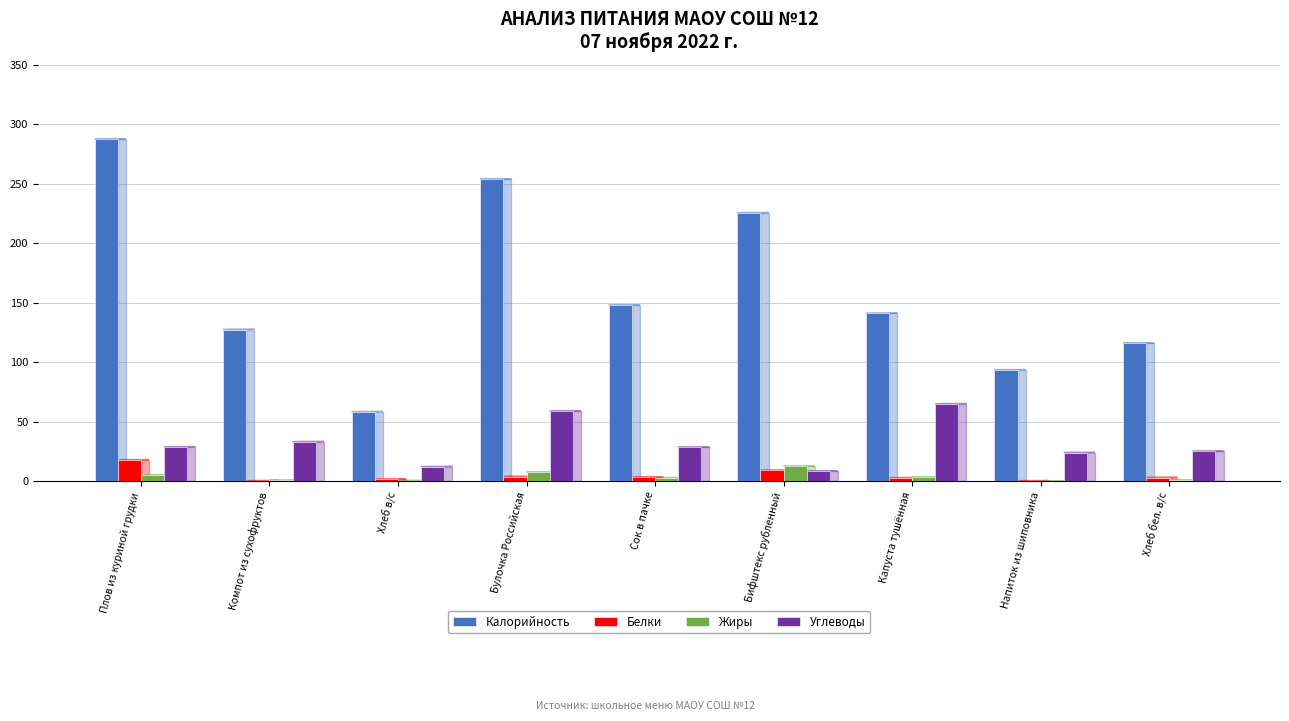

What is the total value across all series at Булочка Российская?

324.1